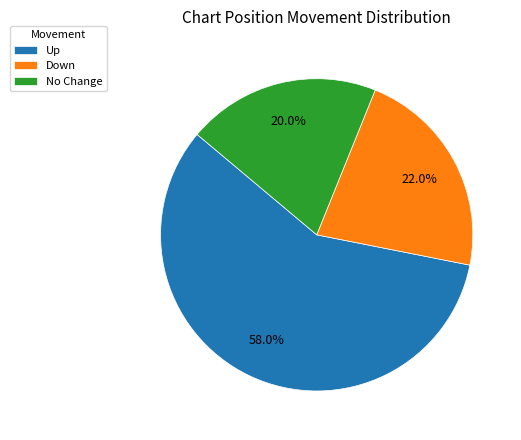

Count the number of slices in the pie.

3